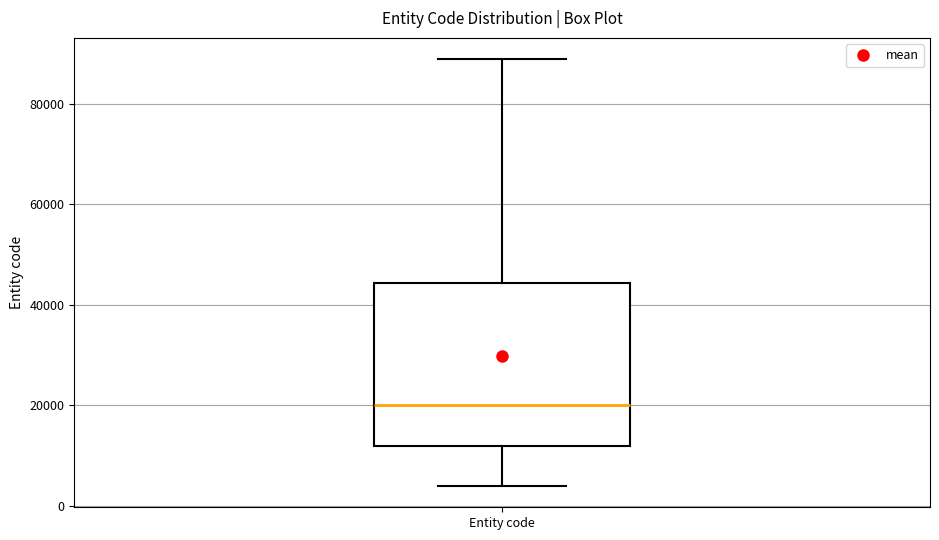

Read this box plot against the y-axis: the position of the median line, the range covered by the box, and the ends of both whiskers. The values are not printed on the chart, so give them approximately, as read against the axis.

median 20000, box 12000 to 44000, whiskers 4000 to 88000